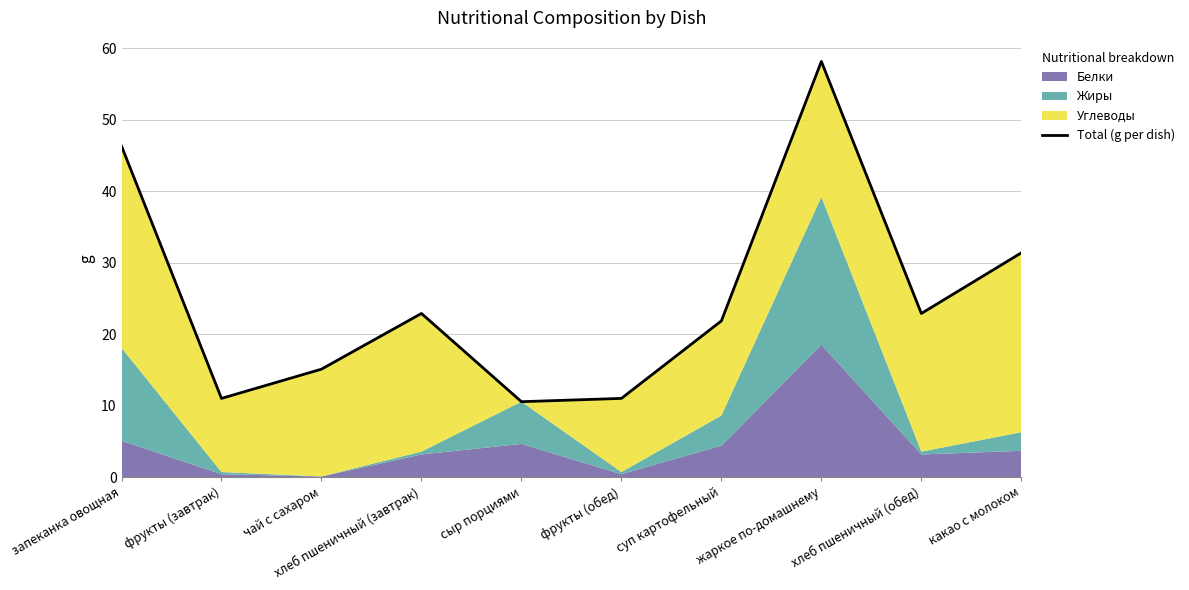

Rank the categories by value from lowest to highest.

сыр порциями, фрукты (завтрак), фрукты (обед), чай с сахаром, суп картофельный, хлеб пшеничный (завтрак), хлеб пшеничный (обед), какао с молоком, запеканка овощная, жаркое по-домашнему